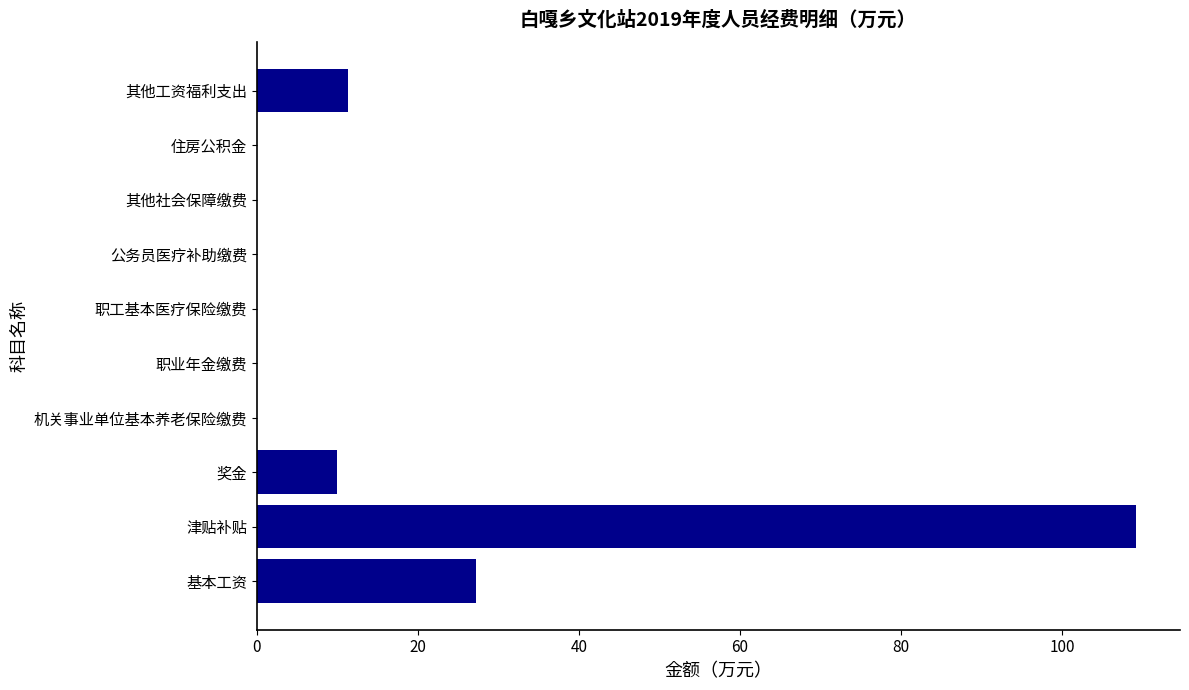

Where is the data nearest to the value 54?

基本工资